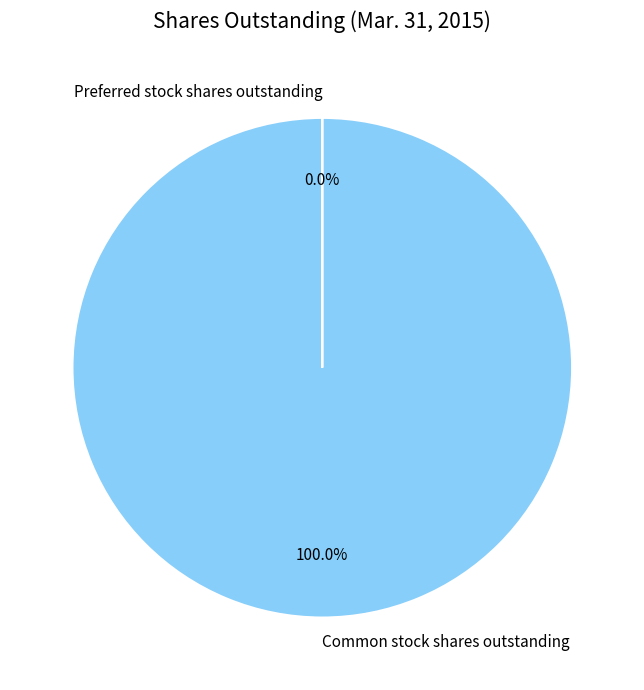

Which slice represents more than half of the pie?

Common stock shares outstanding